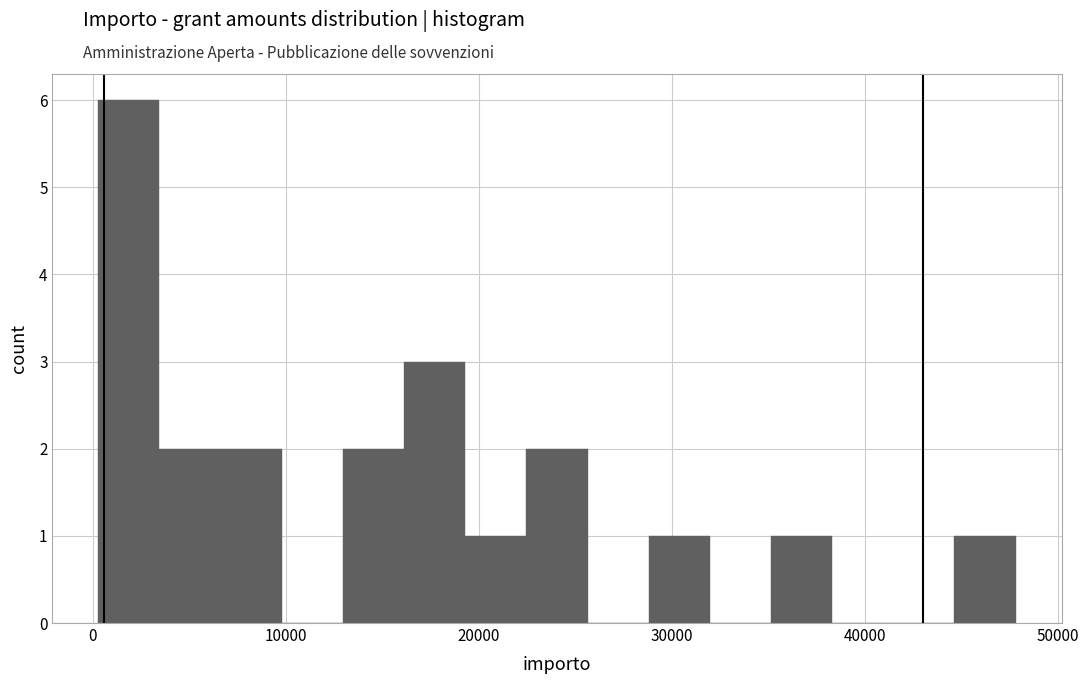

Read against the x-axis, roughly where is the centre of the tallest bar?

2000